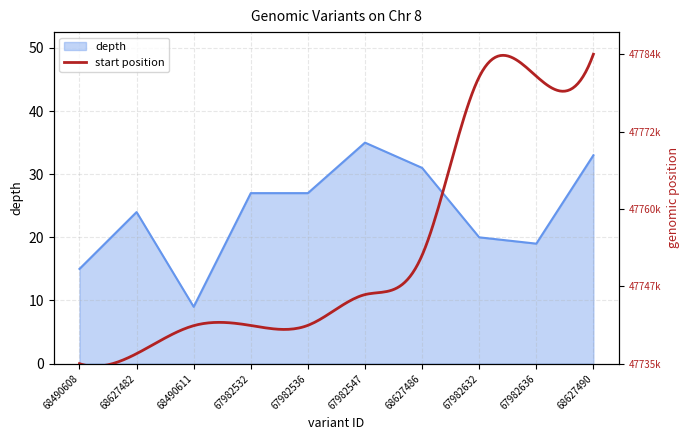

Which label corresponds to the smallest value in the chart?

68490611